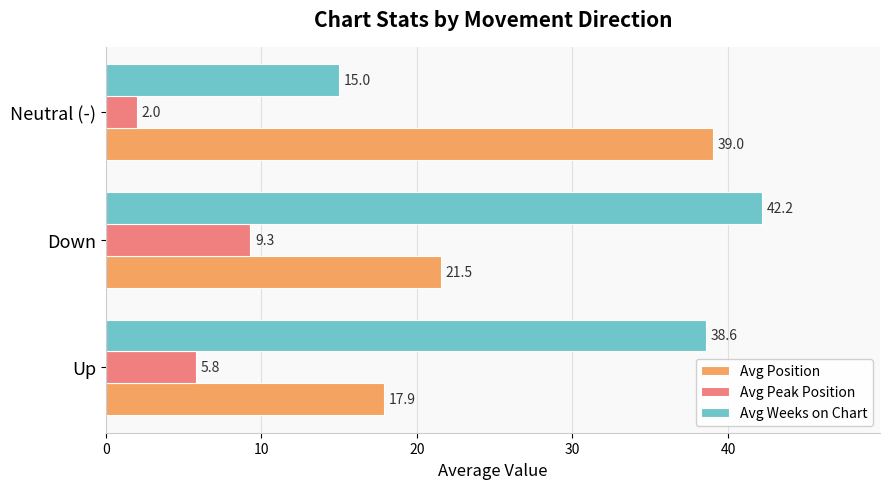

Which label corresponds to the largest value in the chart?

Down